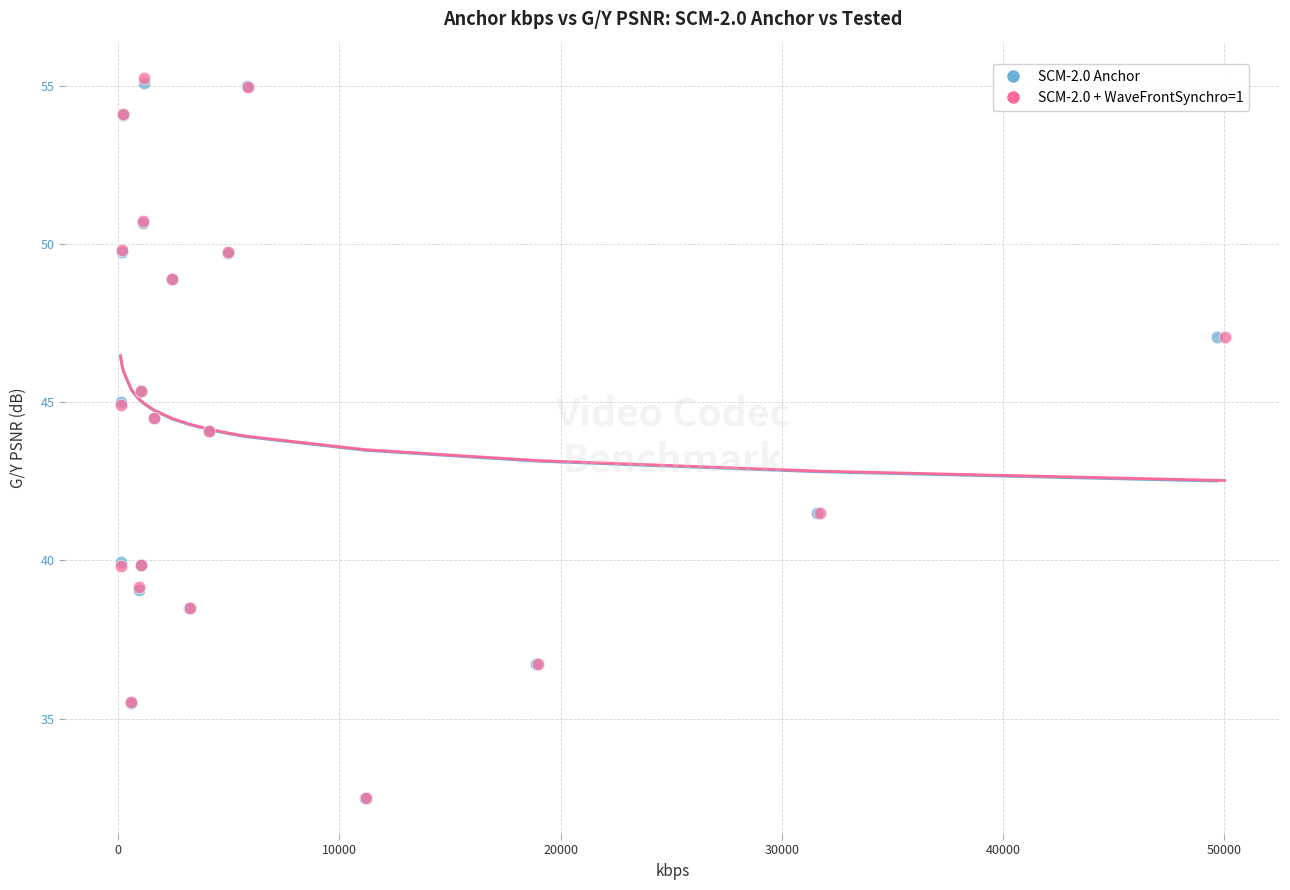

What are all the series names shown in the legend?

SCM-2.0 Anchor, SCM-2.0 + WaveFrontSynchro=1